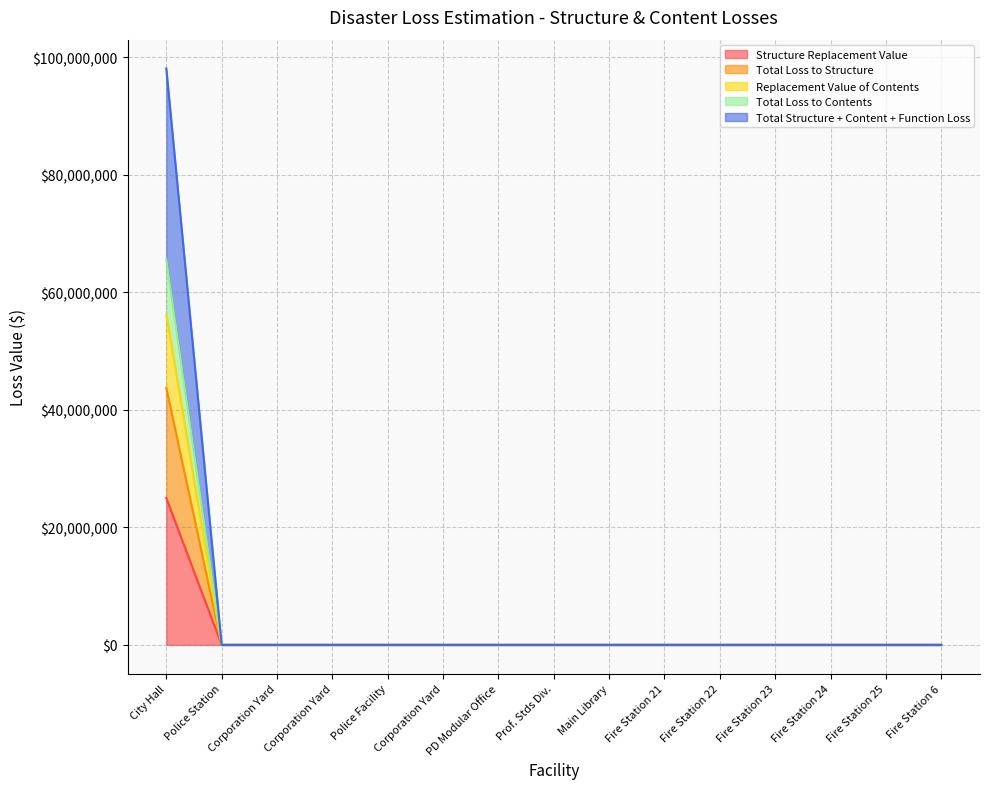

Reading left to right, transcribe all the data shown in this chart.

Structure Replacement Value: City Hall=25000000	Police Station=0	Corporation Yard=0	Corporation Yard=0	Police Facility=0	Corporation Yard=0	PD Modular Office=0	Prof. Stds Div.=0	Main Library=0	Fire Station 21=0	Fire Station 22=0	Fire Station 23=0	Fire Station 24=0	Fire Station 25=0	Fire Station 6=0
Total Loss to Structure: City Hall=43750000	Police Station=0	Corporation Yard=0	Corporation Yard=0	Police Facility=0	Corporation Yard=0	PD Modular Office=0	Prof. Stds Div.=0	Main Library=0	Fire Station 21=0	Fire Station 22=0	Fire Station 23=0	Fire Station 24=0	Fire Station 25=0	Fire Station 6=0
Replacement Value of Contents: City Hall=56250000	Police Station=0	Corporation Yard=0	Corporation Yard=0	Police Facility=0	Corporation Yard=0	PD Modular Office=0	Prof. Stds Div.=0	Main Library=0	Fire Station 21=0	Fire Station 22=0	Fire Station 23=0	Fire Station 24=0	Fire Station 25=0	Fire Station 6=0
Total Loss to Contents: City Hall=65625000	Police Station=0	Corporation Yard=0	Corporation Yard=0	Police Facility=0	Corporation Yard=0	PD Modular Office=0	Prof. Stds Div.=0	Main Library=0	Fire Station 21=0	Fire Station 22=0	Fire Station 23=0	Fire Station 24=0	Fire Station 25=0	Fire Station 6=0
Total Structure + Content + Function Loss: City Hall=98093500	Police Station=0	Corporation Yard=0	Corporation Yard=0	Police Facility=0	Corporation Yard=0	PD Modular Office=0	Prof. Stds Div.=0	Main Library=0	Fire Station 21=0	Fire Station 22=0	Fire Station 23=0	Fire Station 24=0	Fire Station 25=0	Fire Station 6=0